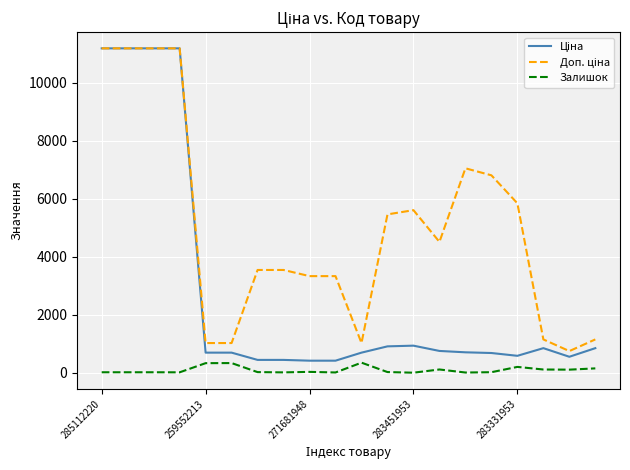

How many lines are shown in the chart?

3